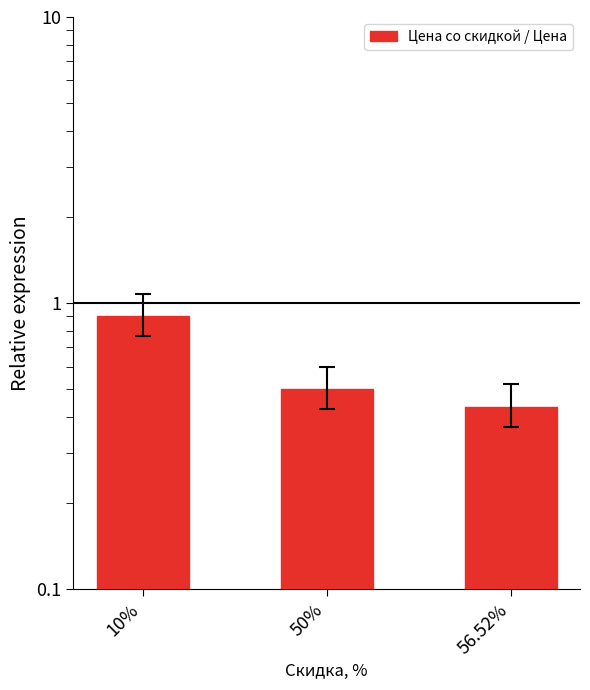

Rank the categories by value from lowest to highest.

56.52%, 50%, 10%